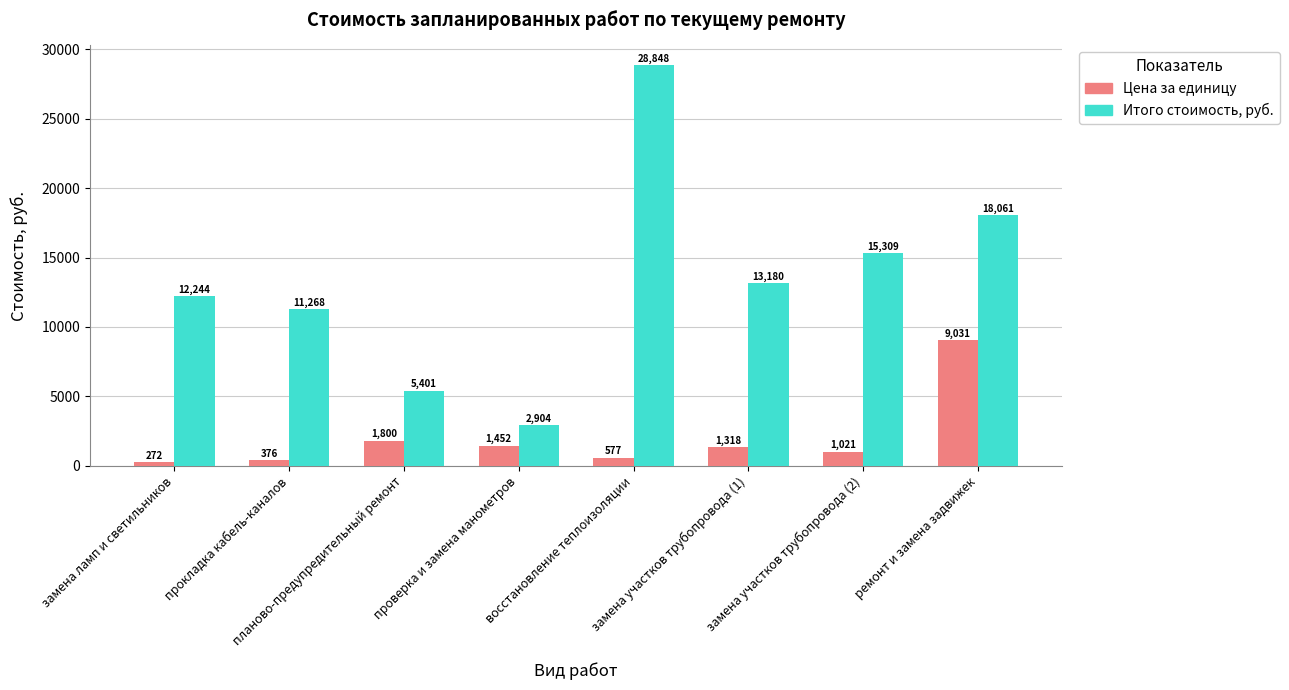

List the labels in order of Цена за единицу value, largest first.

ремонт и замена задвижек, планово-предупредительный ремонт, проверка и замена манометров, замена участков трубопровода (1), замена участков трубопровода (2), восстановление теплоизоляции, прокладка кабель-каналов, замена ламп и светильников